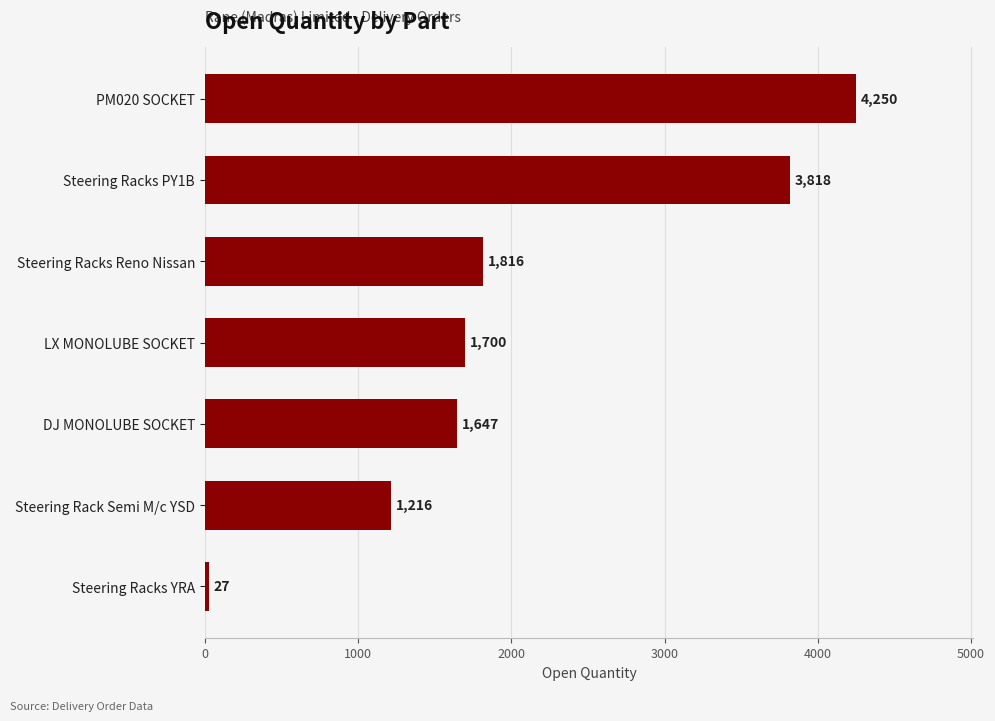

Is it true that the value at Steering Racks YRA is 27?

True